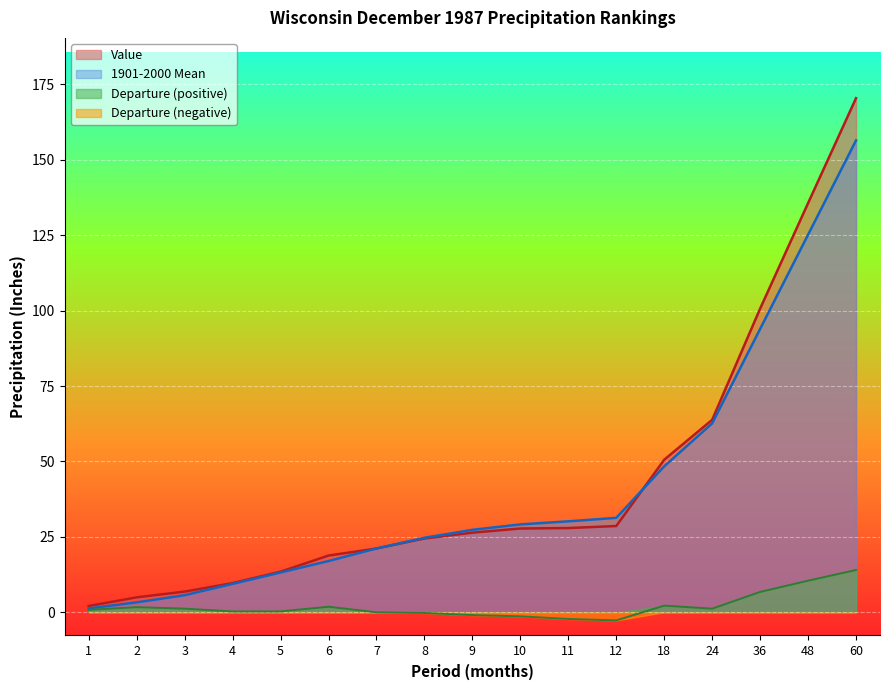

What is the spread (max minus min) of values at 9?

28.3